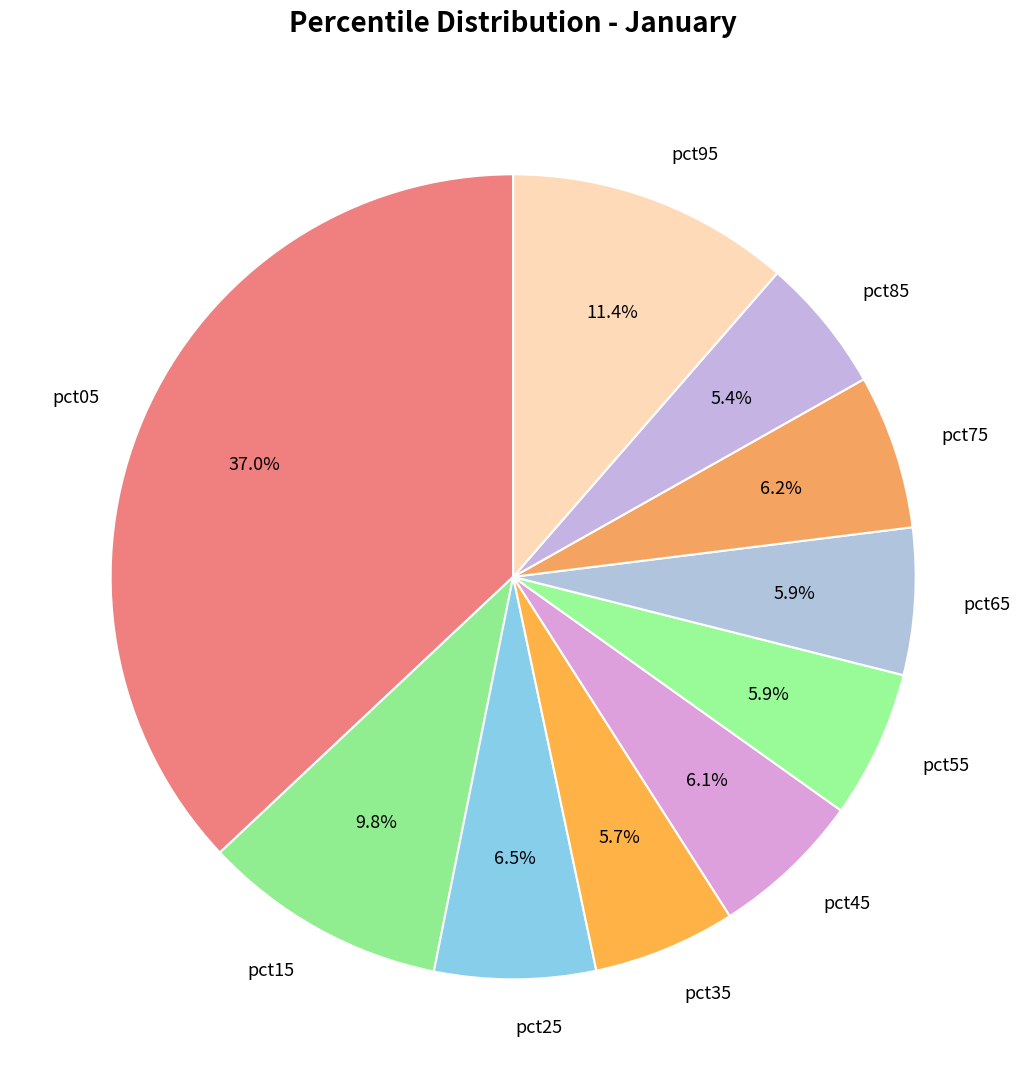

The pct35 slice represents 1% of the pie. True or false?

False